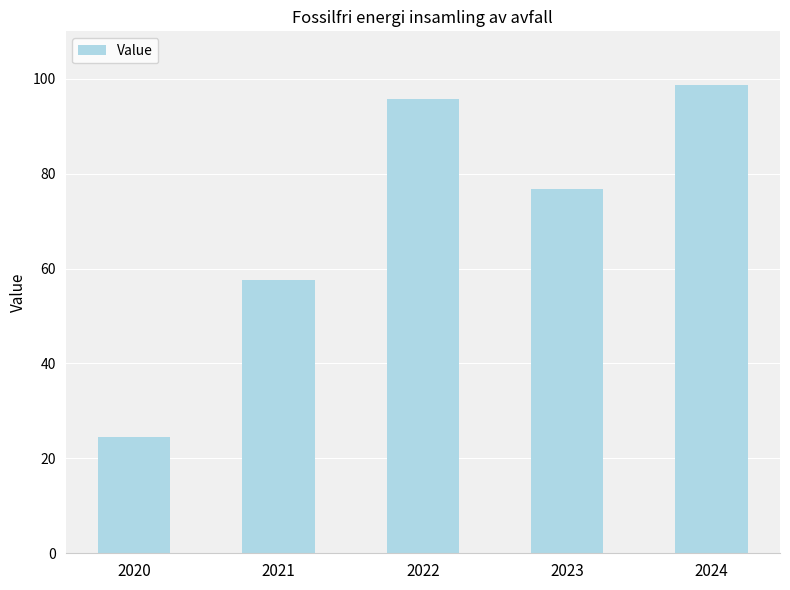

Which label corresponds to the smallest value in the chart?

2020